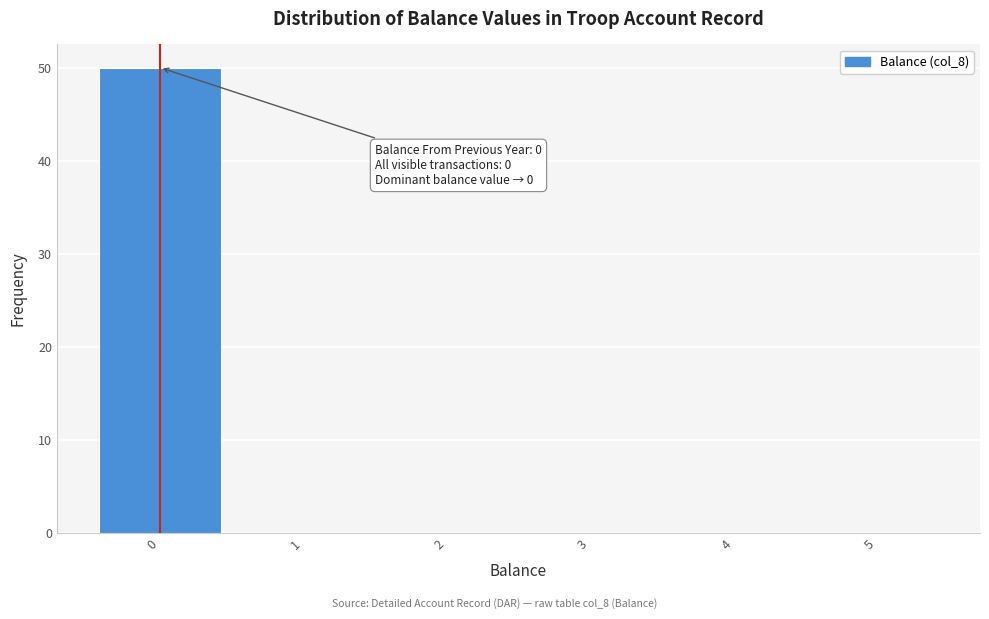

Which range on the x-axis has the tallest bar?

-0.5 to 0.5